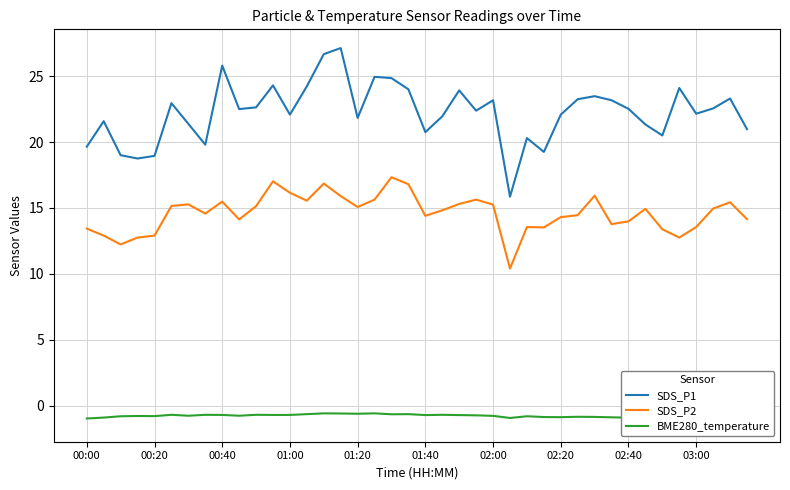

The value of SDS_P1 at 02:40 is 22.5. True or false?

True